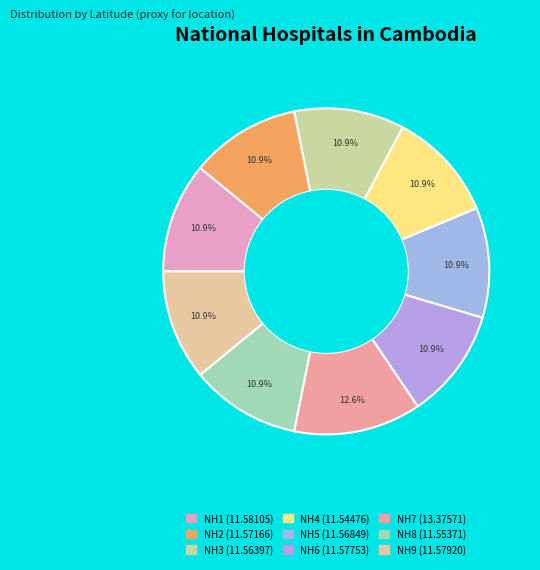

Count the number of slices in the pie.

9